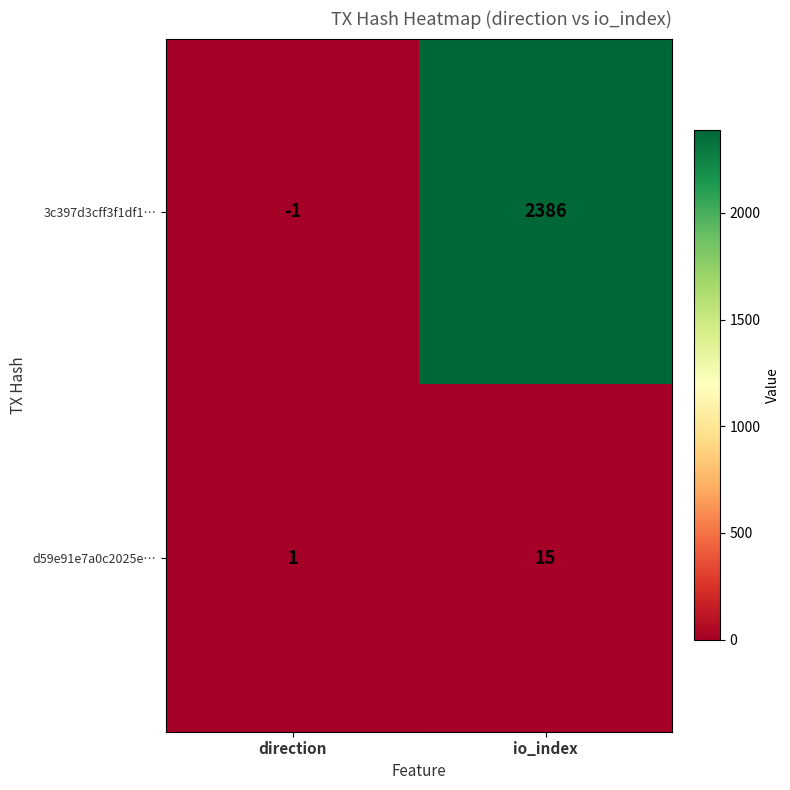

Reading left to right, transcribe all the data shown in this chart.

3c397d3cff3f1df1…: -1	2386
d59e91e7a0c2025e…: 1	15